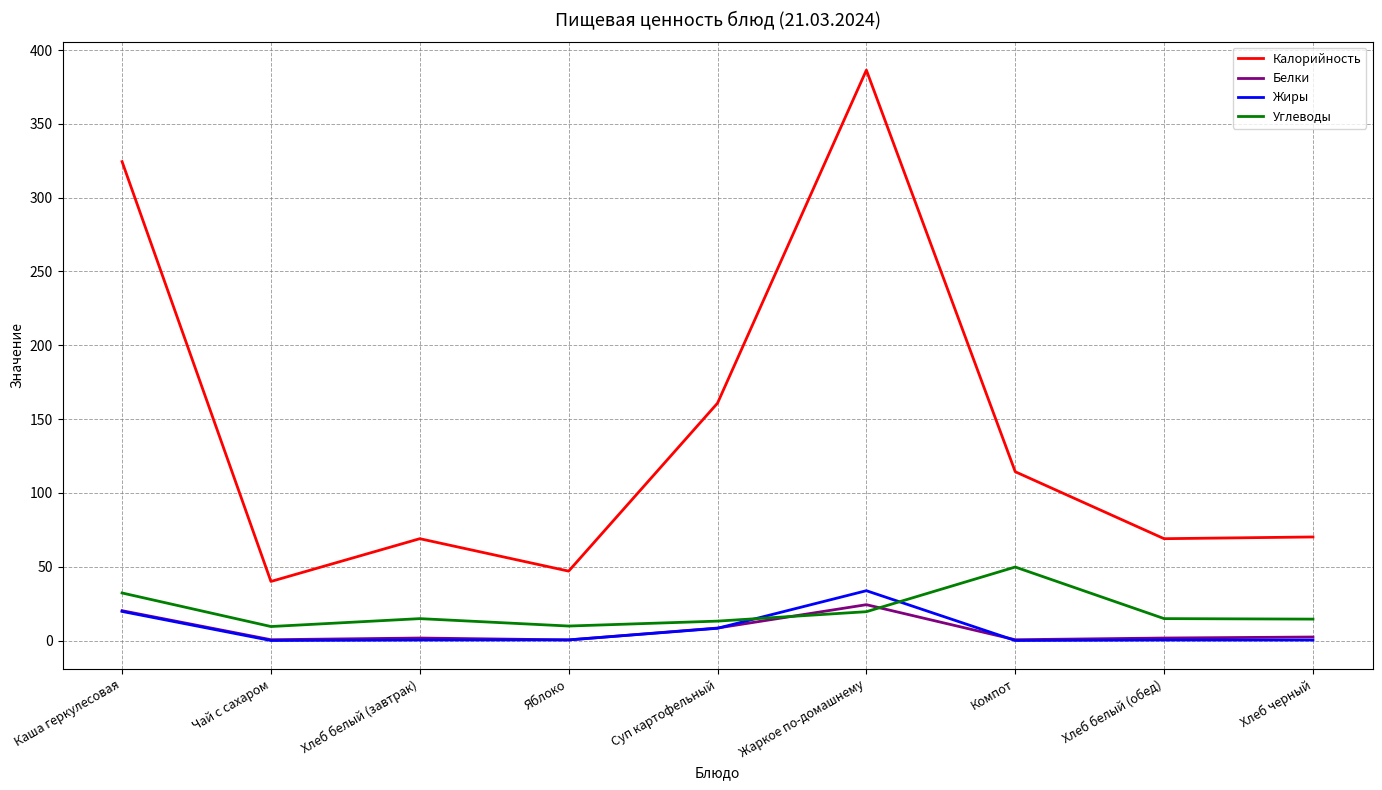

True or false: Калорийность and Углеводы intersect in this chart.

False